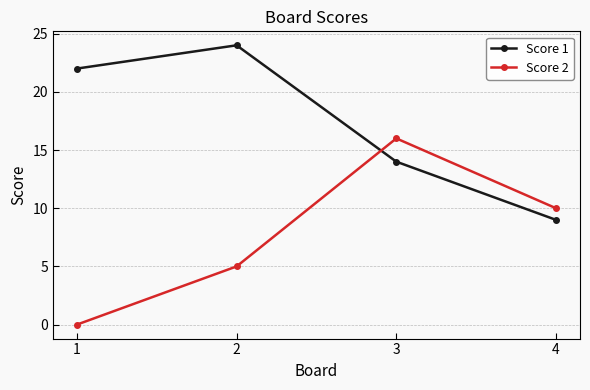

How many data points in Score 1 are less than 22?

2